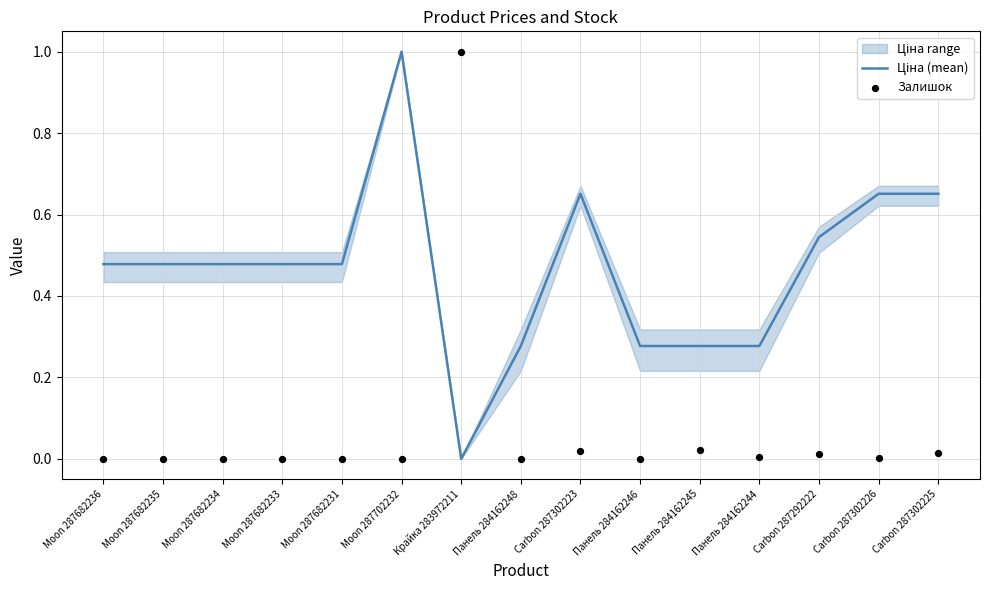

Is the value of Залишок at Moon 287682231 greater than the value of Ціна (mean) at Крайка 283972211?

No